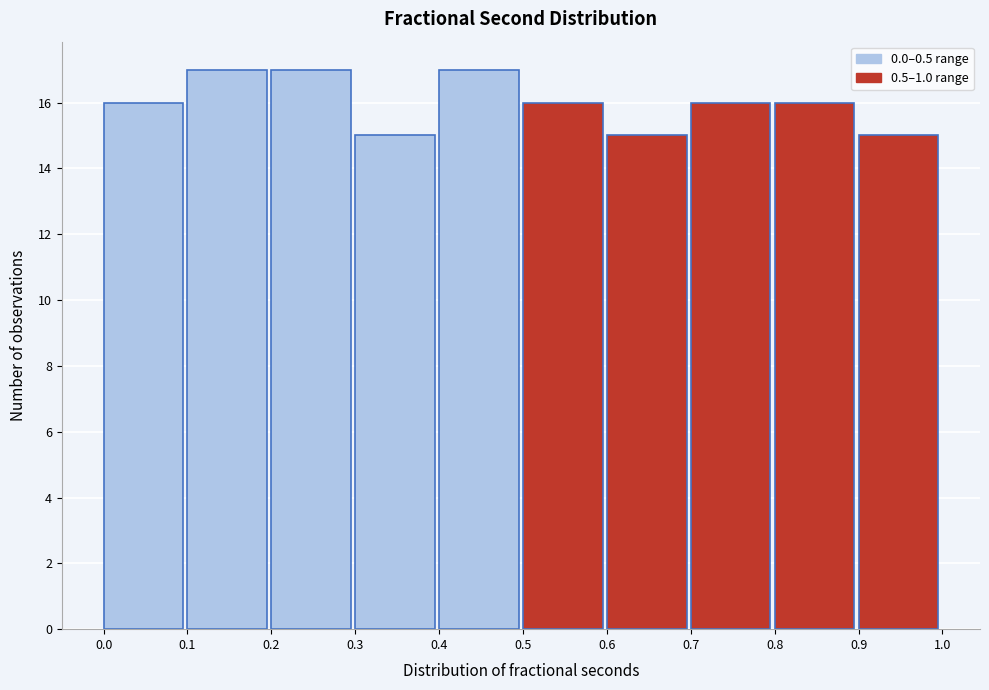

Reading left to right, list every bar in this chart as the range it spans on the x-axis followed by its height. The values are not printed on the chart, so give them approximately, as read against the axis.

0.0 to 0.1: 16
0.1 to 0.2: 17
0.2 to 0.3: 17
0.3 to 0.4: 15
0.4 to 0.5: 17
0.5 to 0.6: 16
0.6 to 0.7: 15
0.7 to 0.8: 16
0.8 to 0.9: 16
0.9 to 1.0: 15